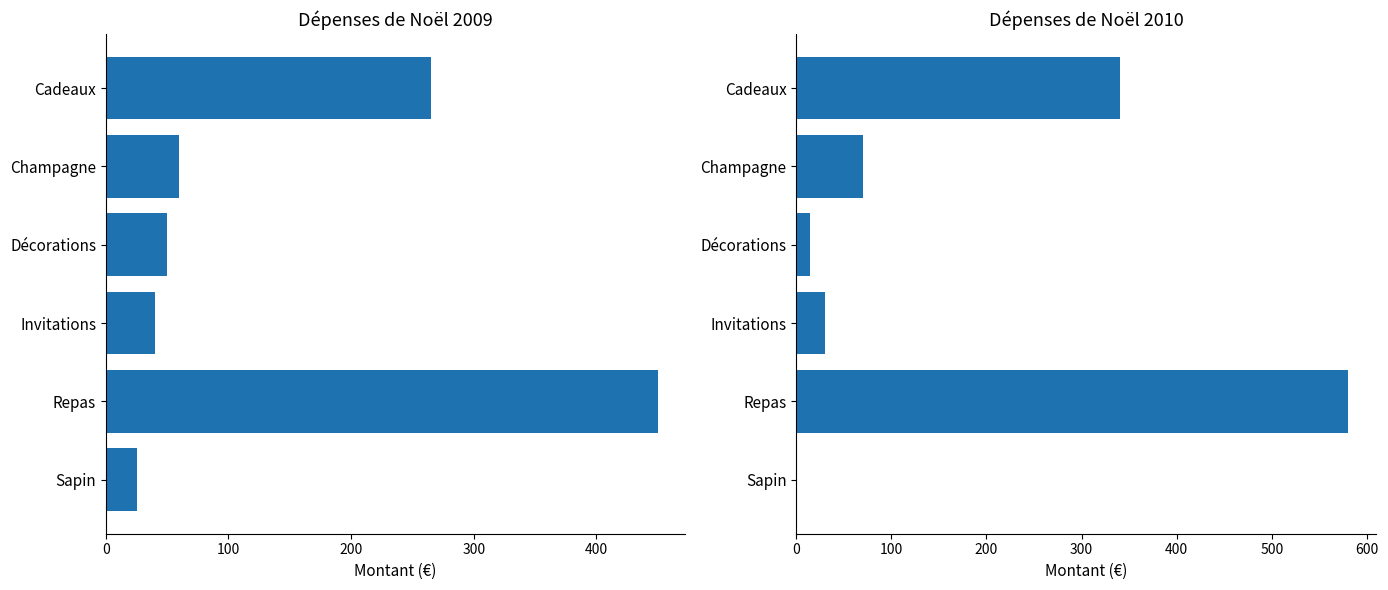

Where is 2010 nearest to the value 290?

Cadeaux